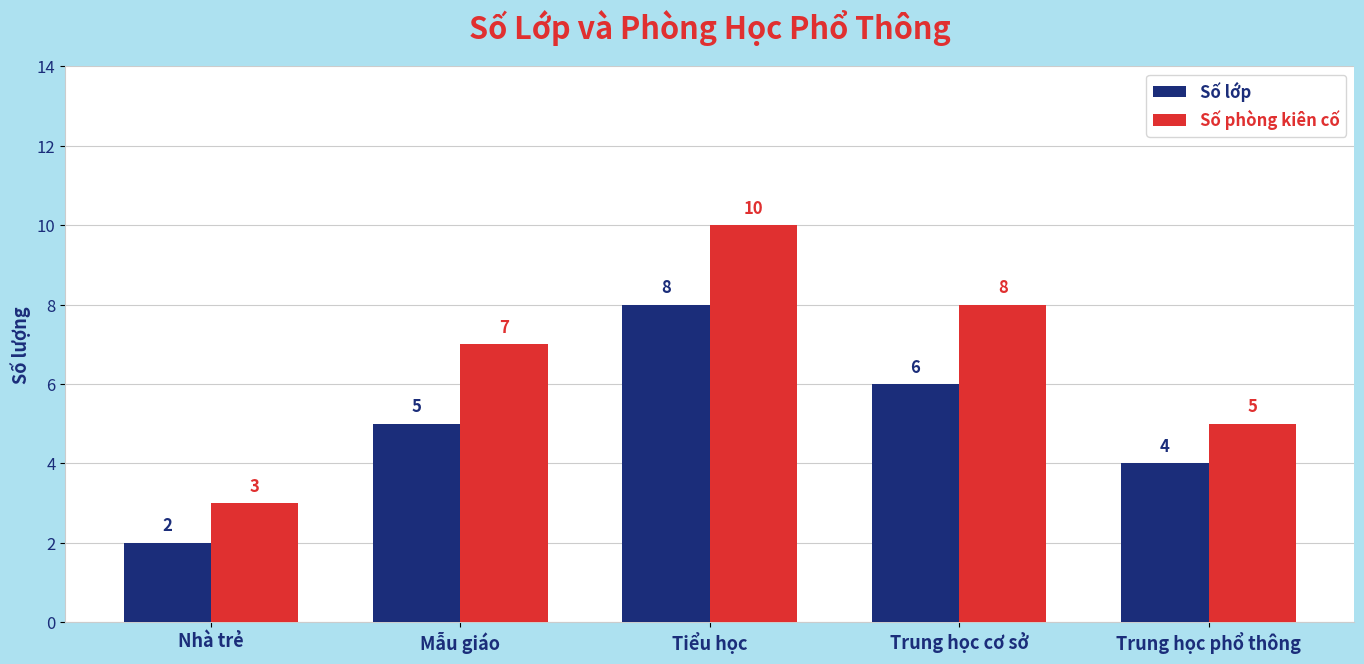

Count the Số lớp values in the range 4 to 6.

3